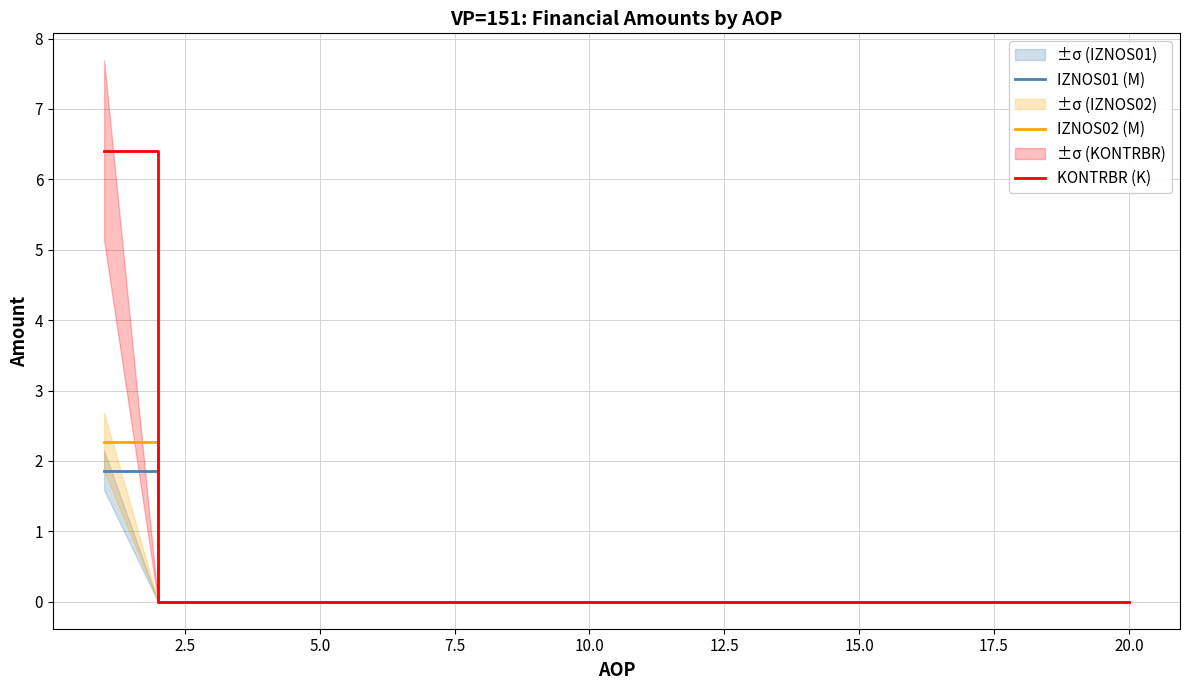

Reading left to right, extract all data points from this chart.

IZNOS01 (M): 1.9	0.0	0.0	0.0	0.0	0.0	0.0	0.0	0.0	0.0	0.0	0.0	0.0	0.0	0.0	0.0	0.0	0.0	0.0	0.0
IZNOS02 (M): 2.3	0.0	0.0	0.0	0.0	0.0	0.0	0.0	0.0	0.0	0.0	0.0	0.0	0.0	0.0	0.0	0.0	0.0	0.0	0.0
KONTRBR (K): 6.4	0.0	0.0	0.0	0.0	0.0	0.0	0.0	0.0	0.0	0.0	0.0	0.0	0.0	0.0	0.0	0.0	0.0	0.0	0.0